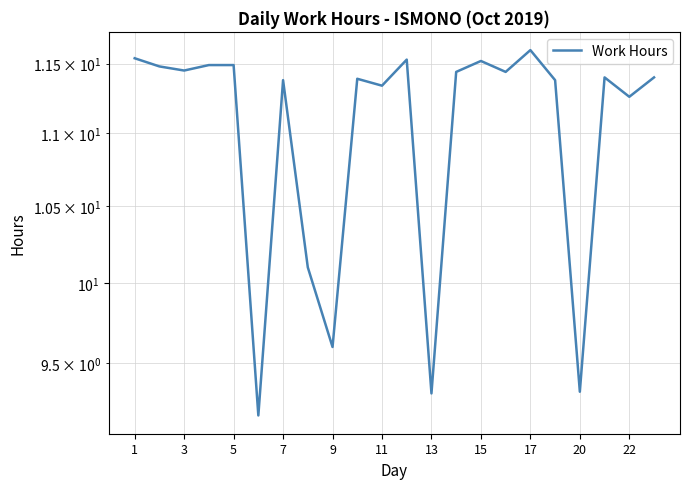

Reading left to right, extract all data points from this chart.

11.5	11.5	11.4	11.5	11.5	9.2	11.4	10.1	9.6	11.4	11.3	11.5	9.3	11.4	11.5	11.4	11.6	11.4	9.3	11.4	11.3	11.4